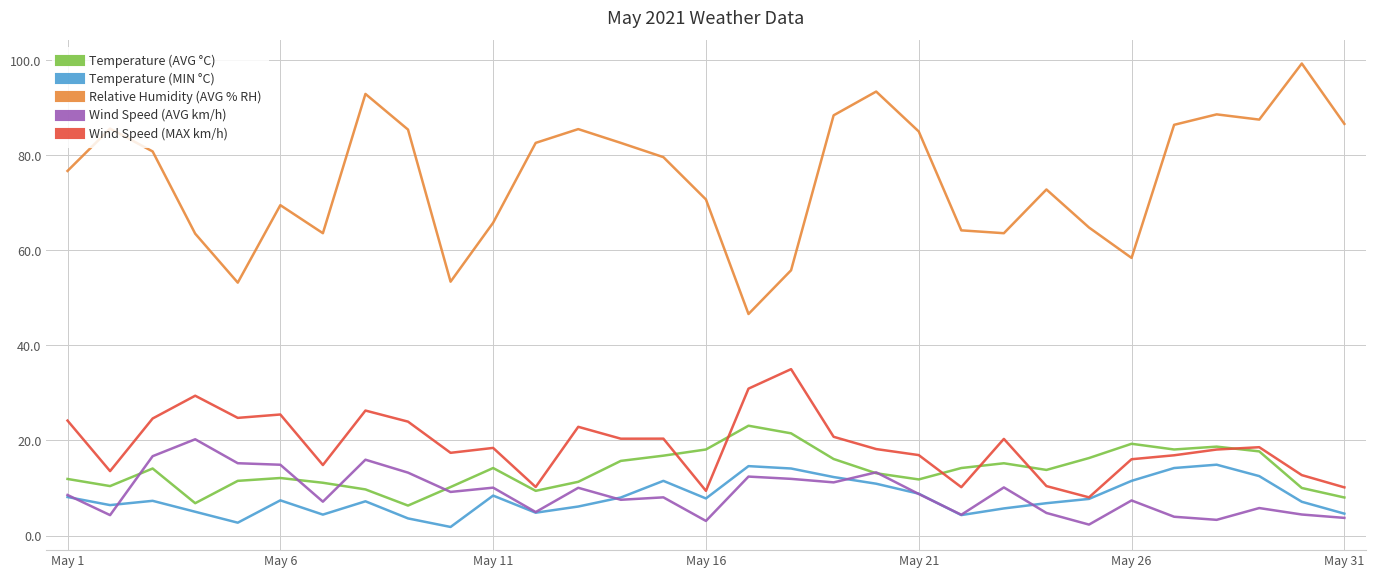

At how many categories does at least one series exceed 35?

31